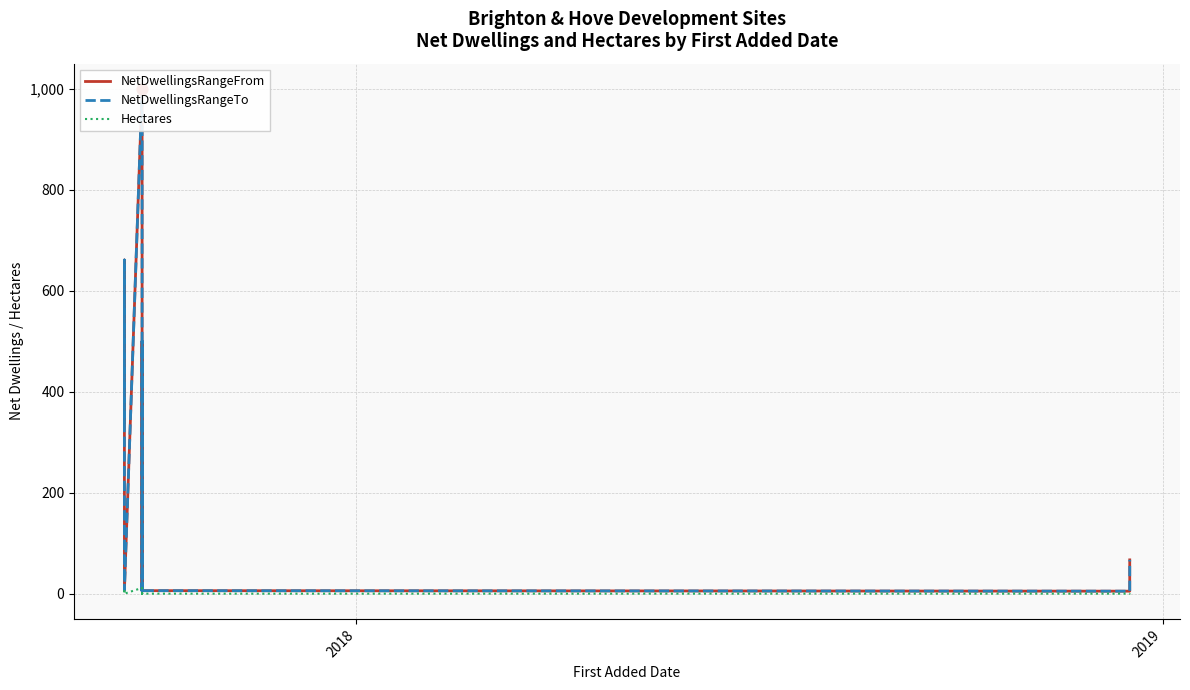

At how many categories does at least one series exceed 258?

5